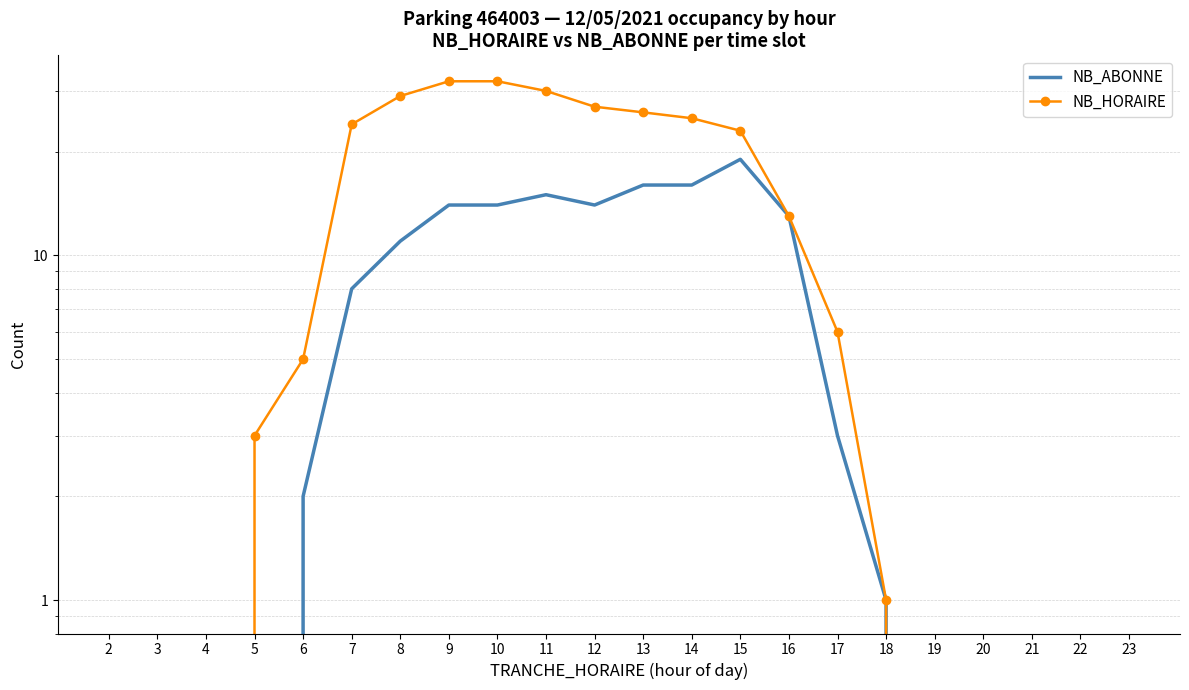

What is the value of the NB_HORAIRE point at the 13th from the left?

25